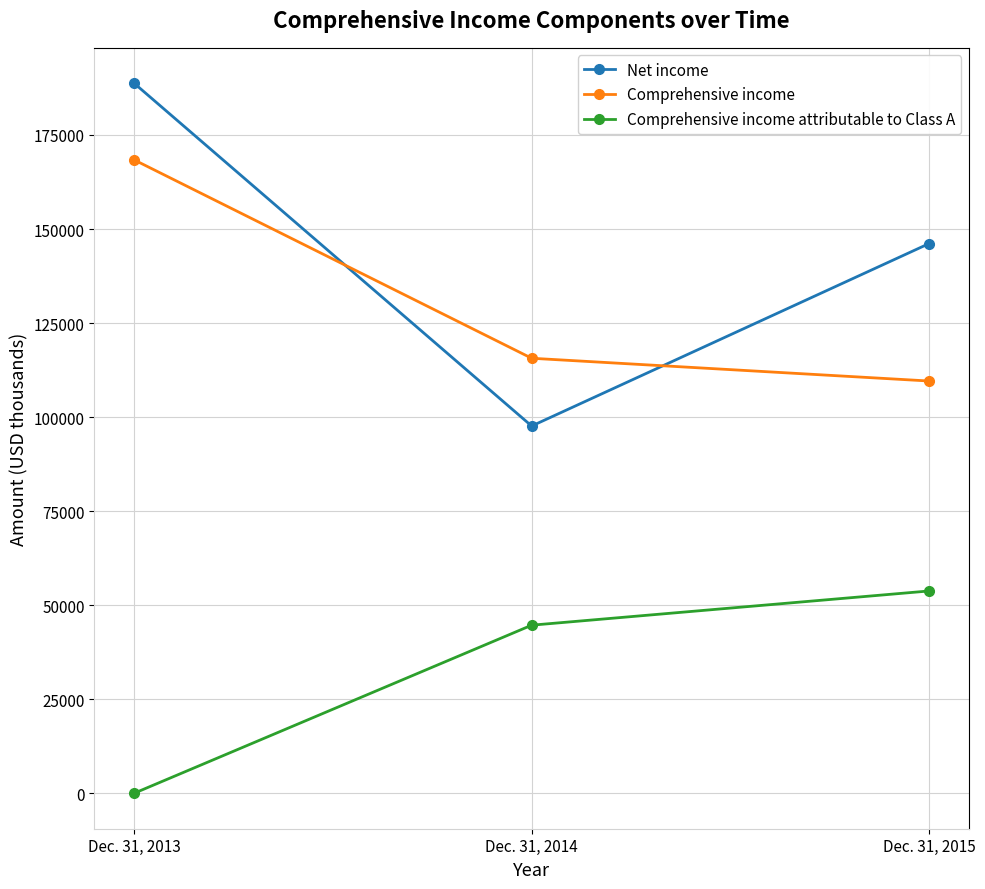

Reading left to right, what are all the values shown in this chart?

Net income: Dec. 31, 2013=188733	Dec. 31, 2014=97626	Dec. 31, 2015=146134
Comprehensive income: Dec. 31, 2013=168372	Dec. 31, 2014=115642	Dec. 31, 2015=109589
Comprehensive income attributable to Class A: Dec. 31, 2013=0	Dec. 31, 2014=44675	Dec. 31, 2015=53774